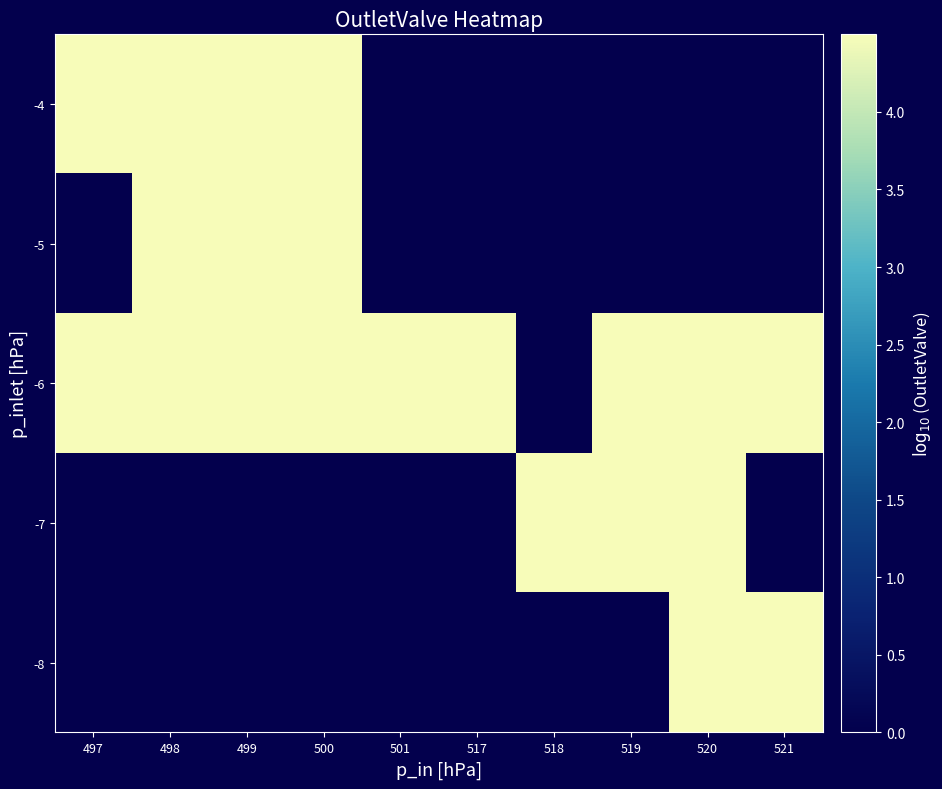

At which category is the sum across all series the highest?

520